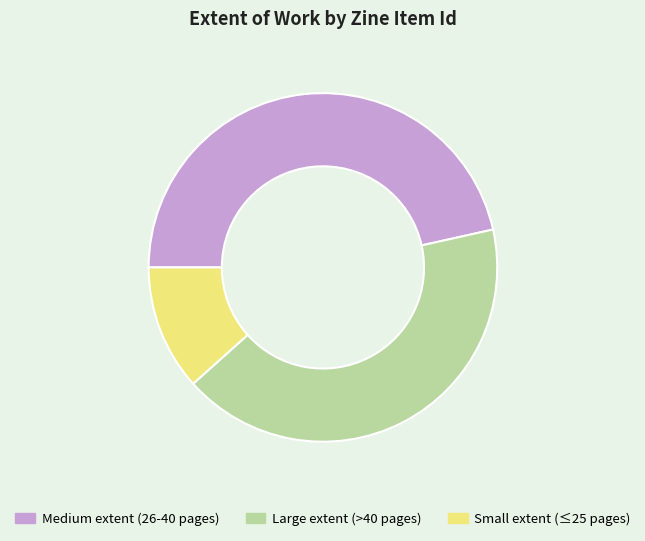

Which category has the biggest portion of the pie?

Medium extent (26-40 pages)